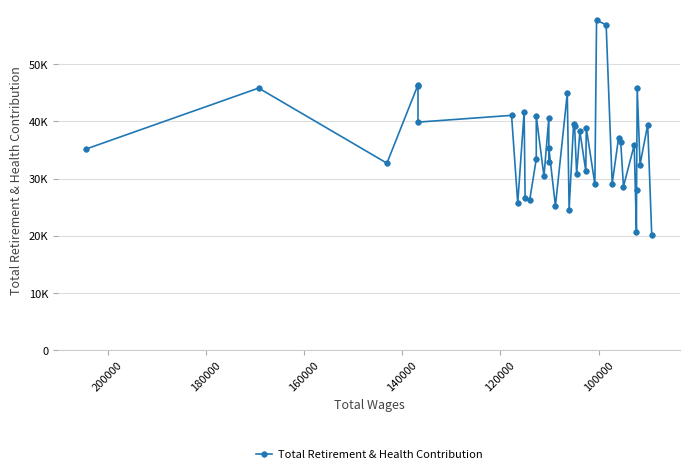

How many points are lower than both their immediate neighbors (excluding endpoints)?

15